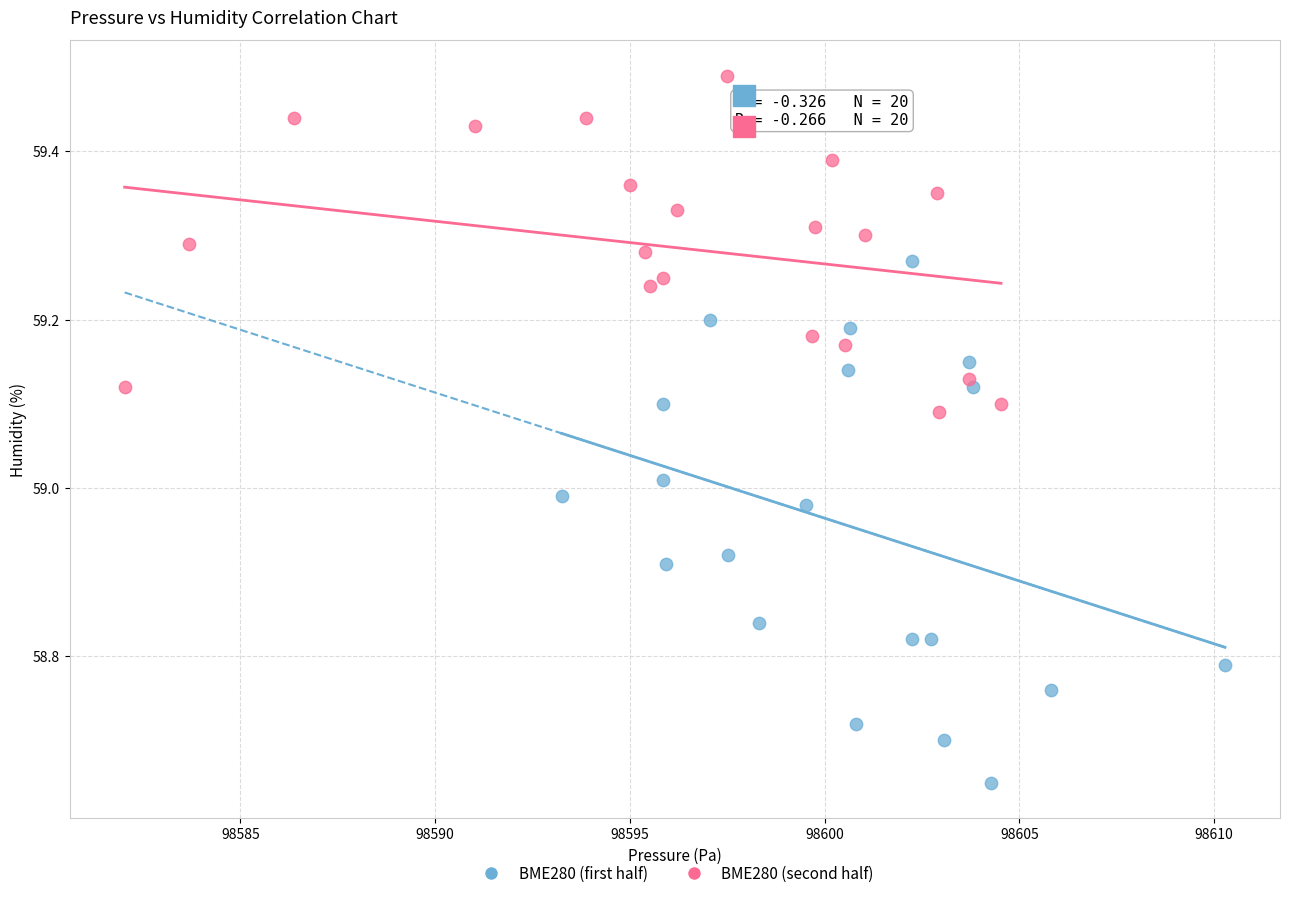

What are all the series names shown in the legend?

BME280 (first half), BME280 (second half)